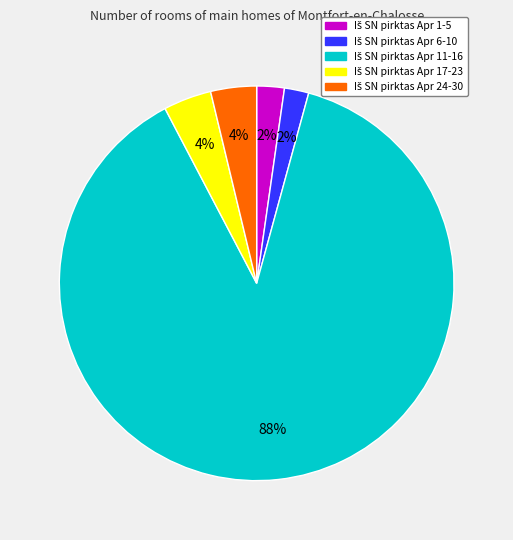

To the nearest percent, what is the average slice percentage?

20%